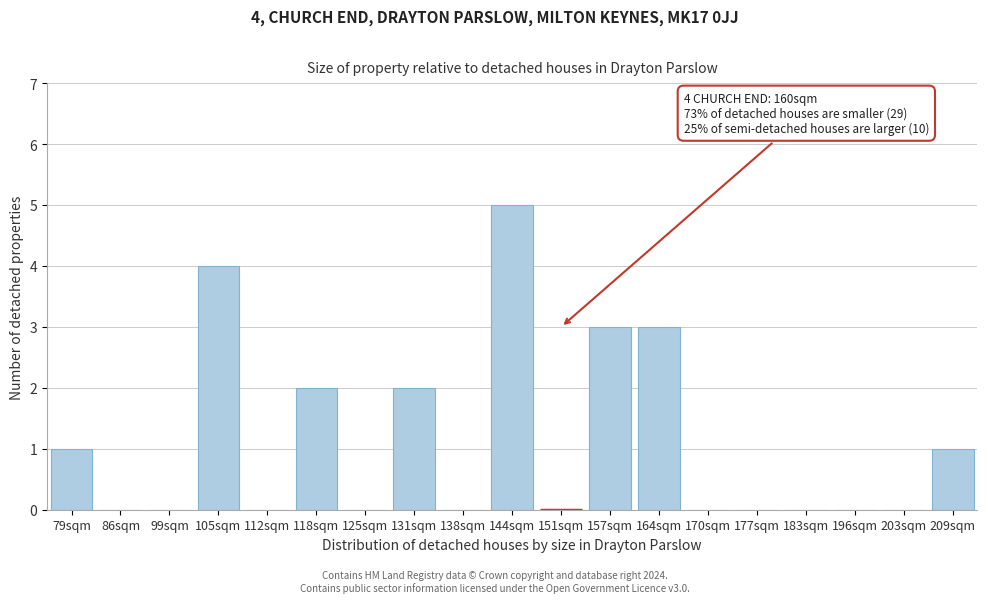

Reading left to right, extract all data points from this chart.

79sqm=1	86sqm=0	99sqm=0	105sqm=4	112sqm=0	118sqm=2	125sqm=0	131sqm=2	138sqm=0	144sqm=5	151sqm=0	157sqm=3	164sqm=3	170sqm=0	177sqm=0	183sqm=0	196sqm=0	203sqm=0	209sqm=1